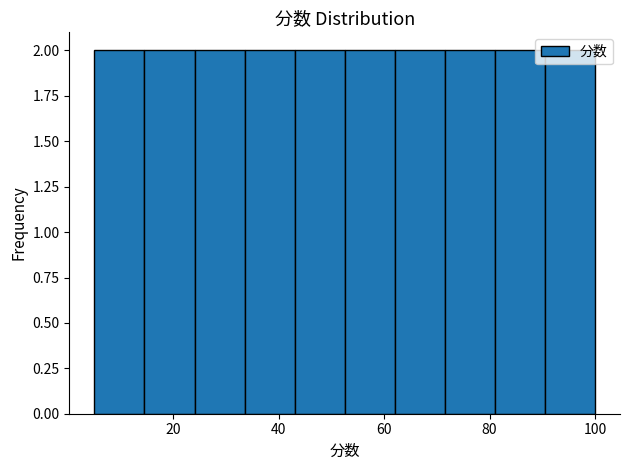

Reading left to right, list every bar in this chart as the range it spans on the x-axis followed by its height. Neither the bar edges nor the heights are printed on the chart, so give them approximately, as read against the axes.

5.0 to 14.5: 2
14.5 to 24.0: 2
24.0 to 33.5: 2
33.5 to 43.0: 2
43.0 to 52.5: 2
52.5 to 62.0: 2
62.0 to 71.5: 2
71.5 to 81.0: 2
81.0 to 90.5: 2
90.5 to 100.0: 2